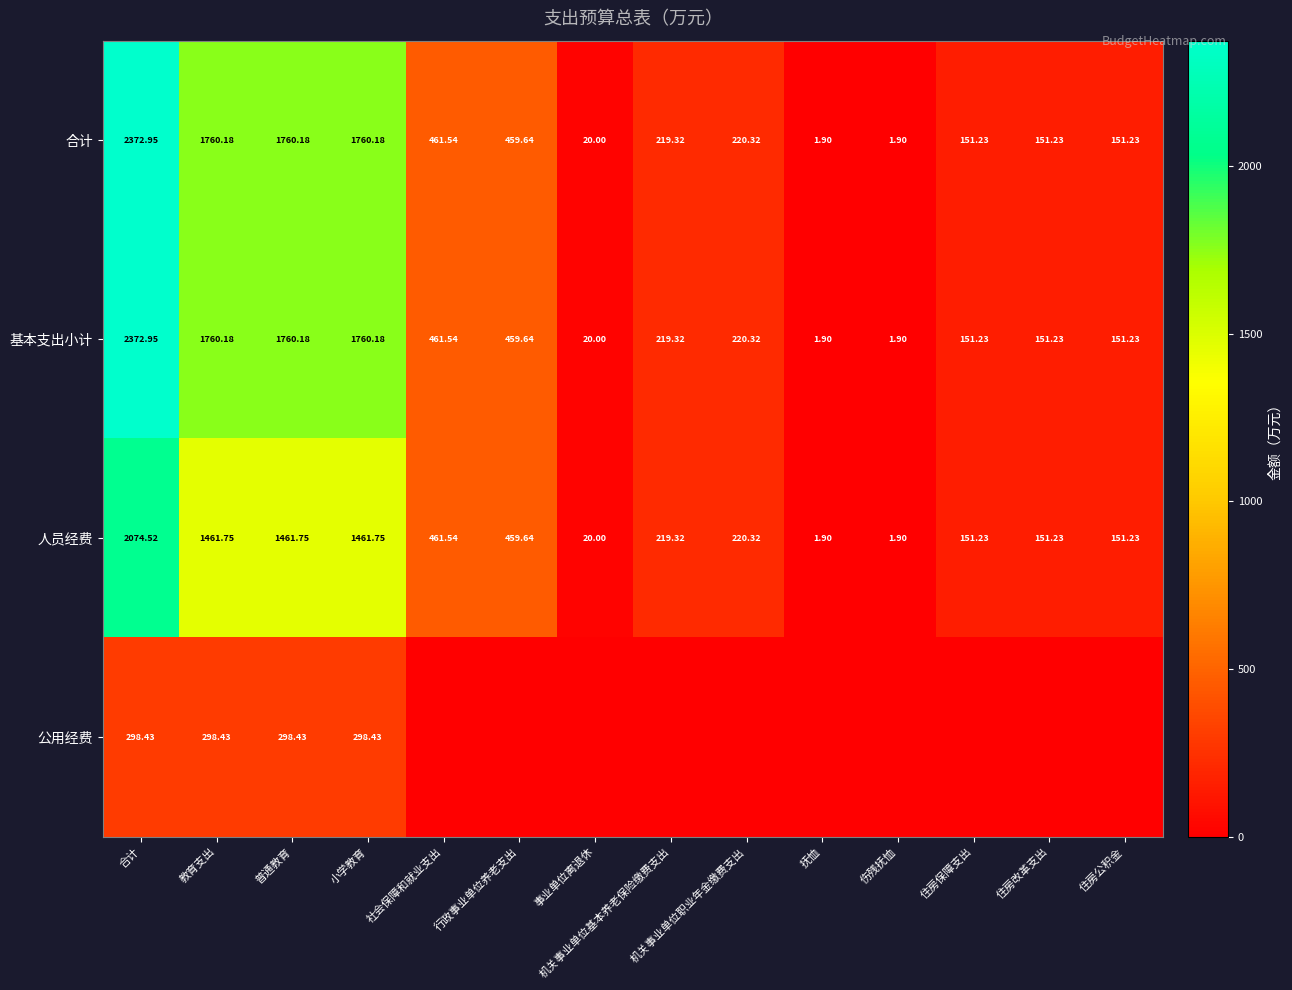

True or false: 合计 has a value of 3001.7 at 小学教育.

False